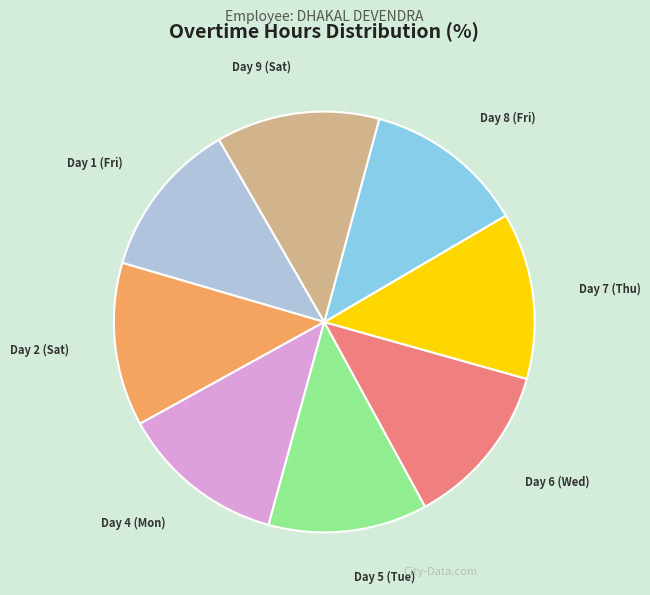

What is the ratio of the value at Day 1 (Fri) to the value at Day 7 (Thu)?

0.9